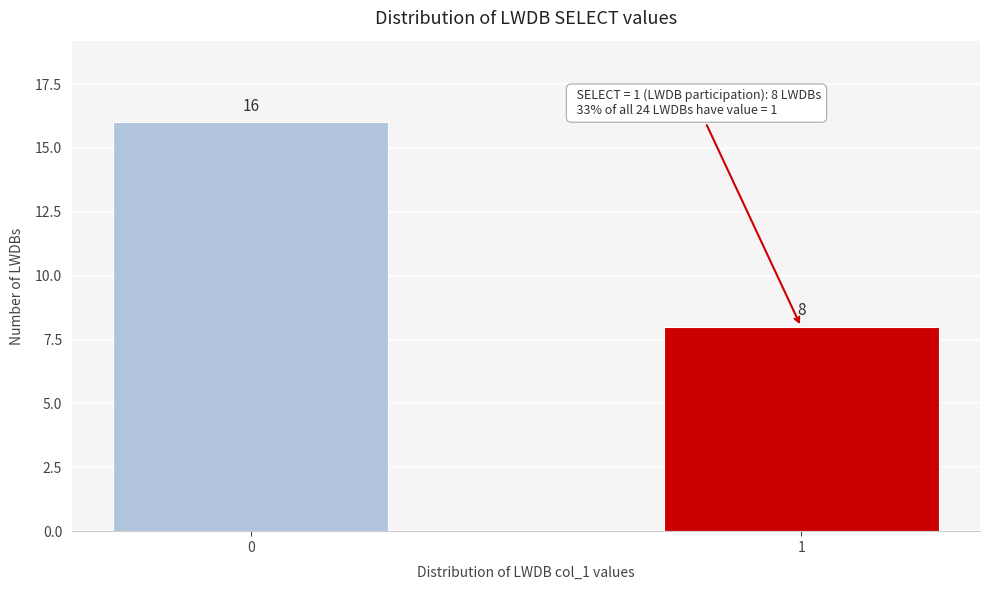

Reading left to right, extract all data points from this chart.

0=16	1=8